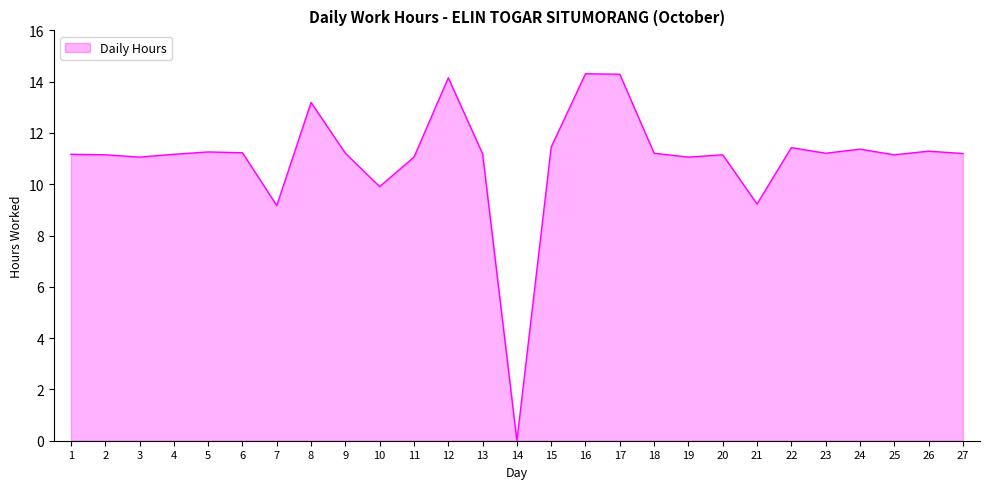

What is the average value?

11.0